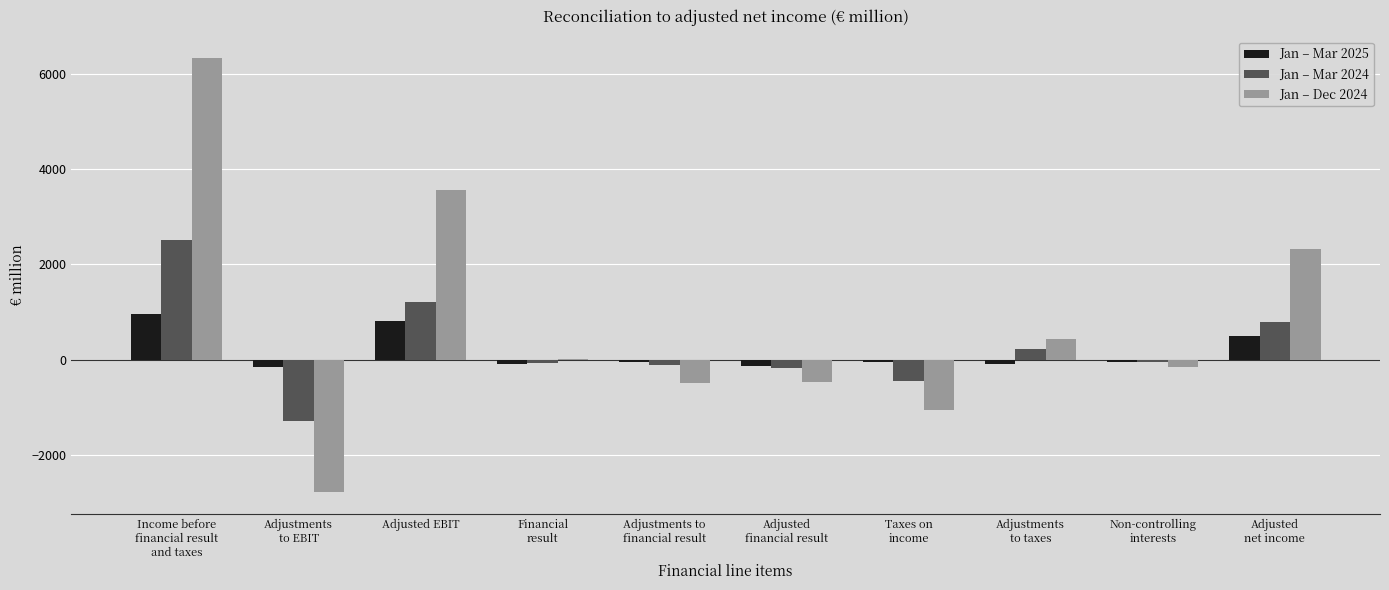

What is the sum of all Jan – Mar 2025 values?

1682